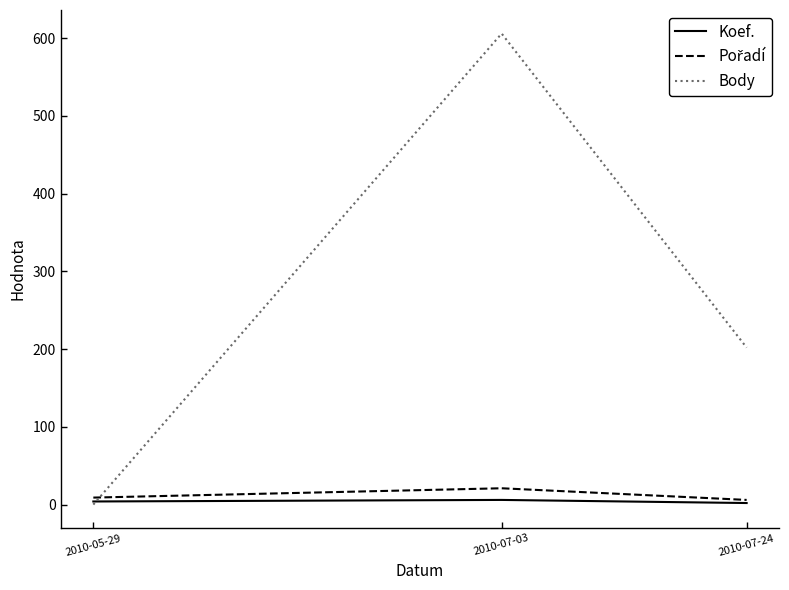

At which label is Body closest to 303?

2010-07-24